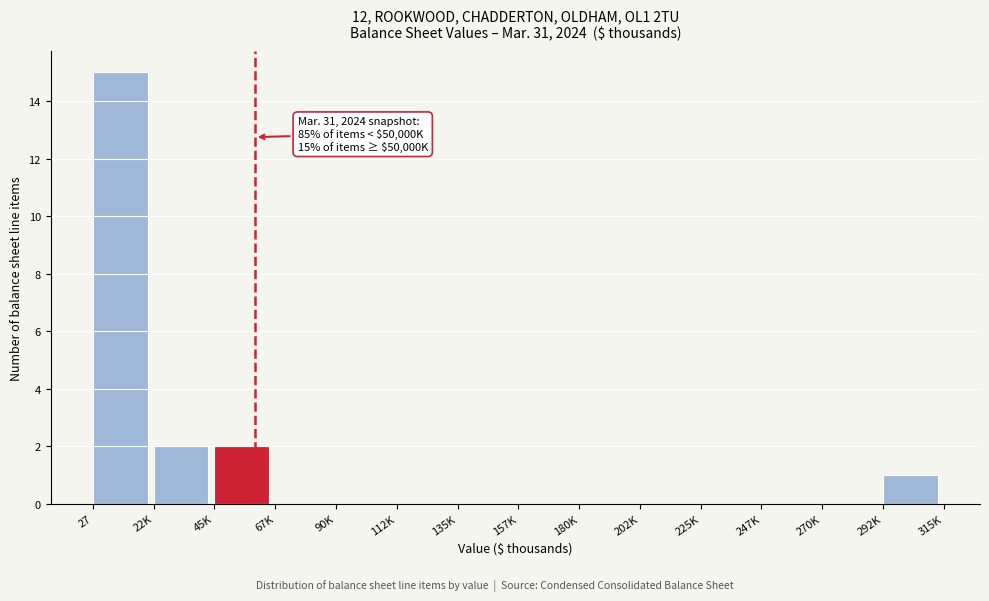

Reading left to right, extract all data points from this chart.

27=15	22K=2	45K=2	67K=0	90K=0	112K=0	135K=0	157K=0	180K=0	202K=0	225K=0	247K=0	270K=0	292K=1